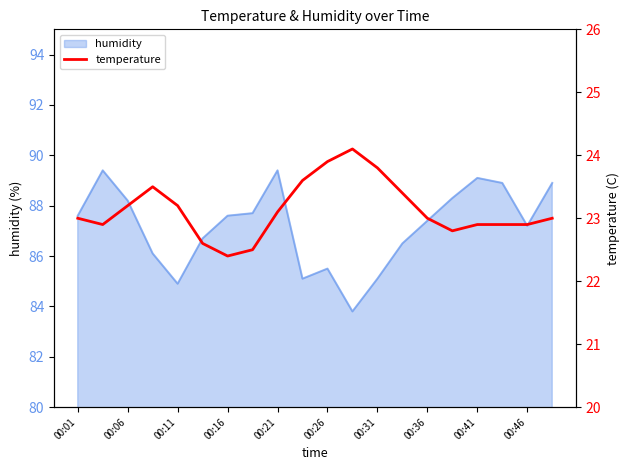

What is the minimum value shown in the chart?

22.4